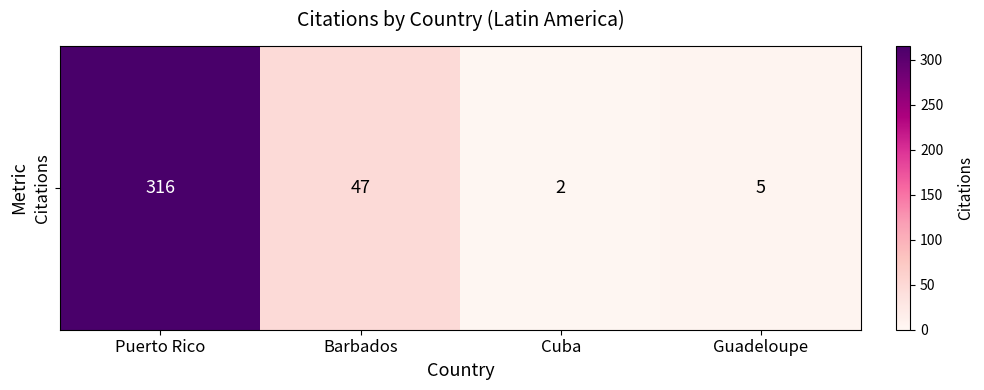

Is it true that the value at Cuba is 2?

True